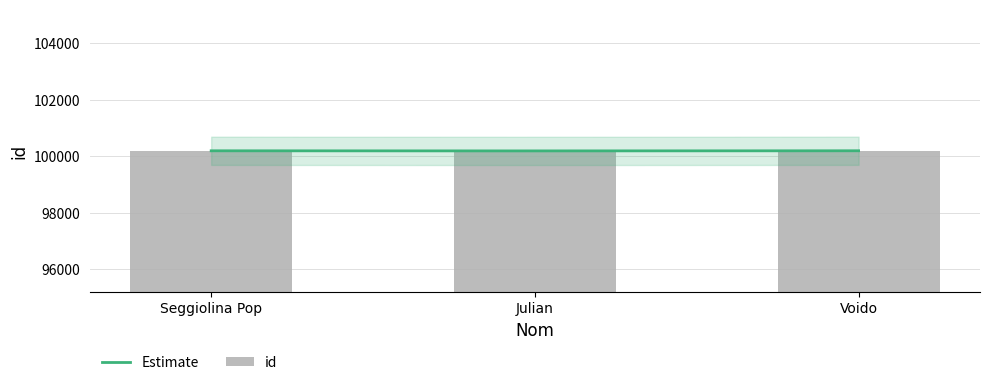

What is the change in value from Seggiolina Pop to Voido?

+1